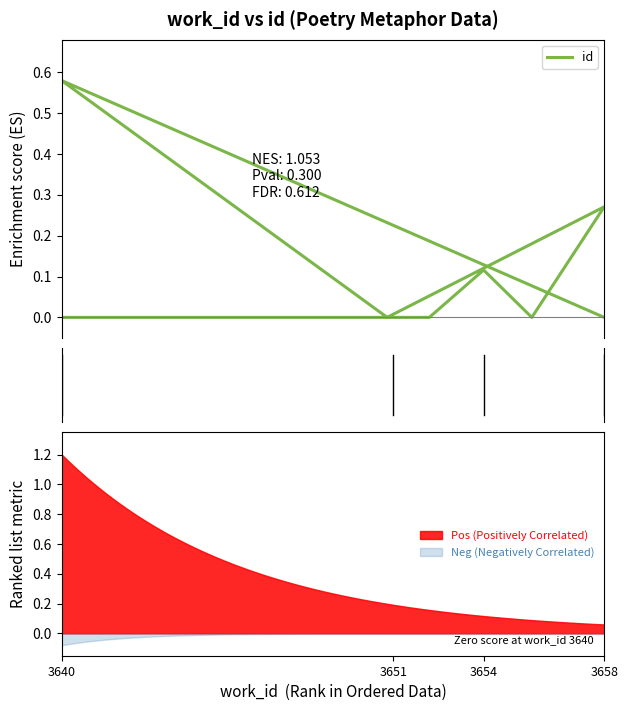

True or false: Neg (Negatively Correlated) and Pos (Positively Correlated) intersect in this chart.

False